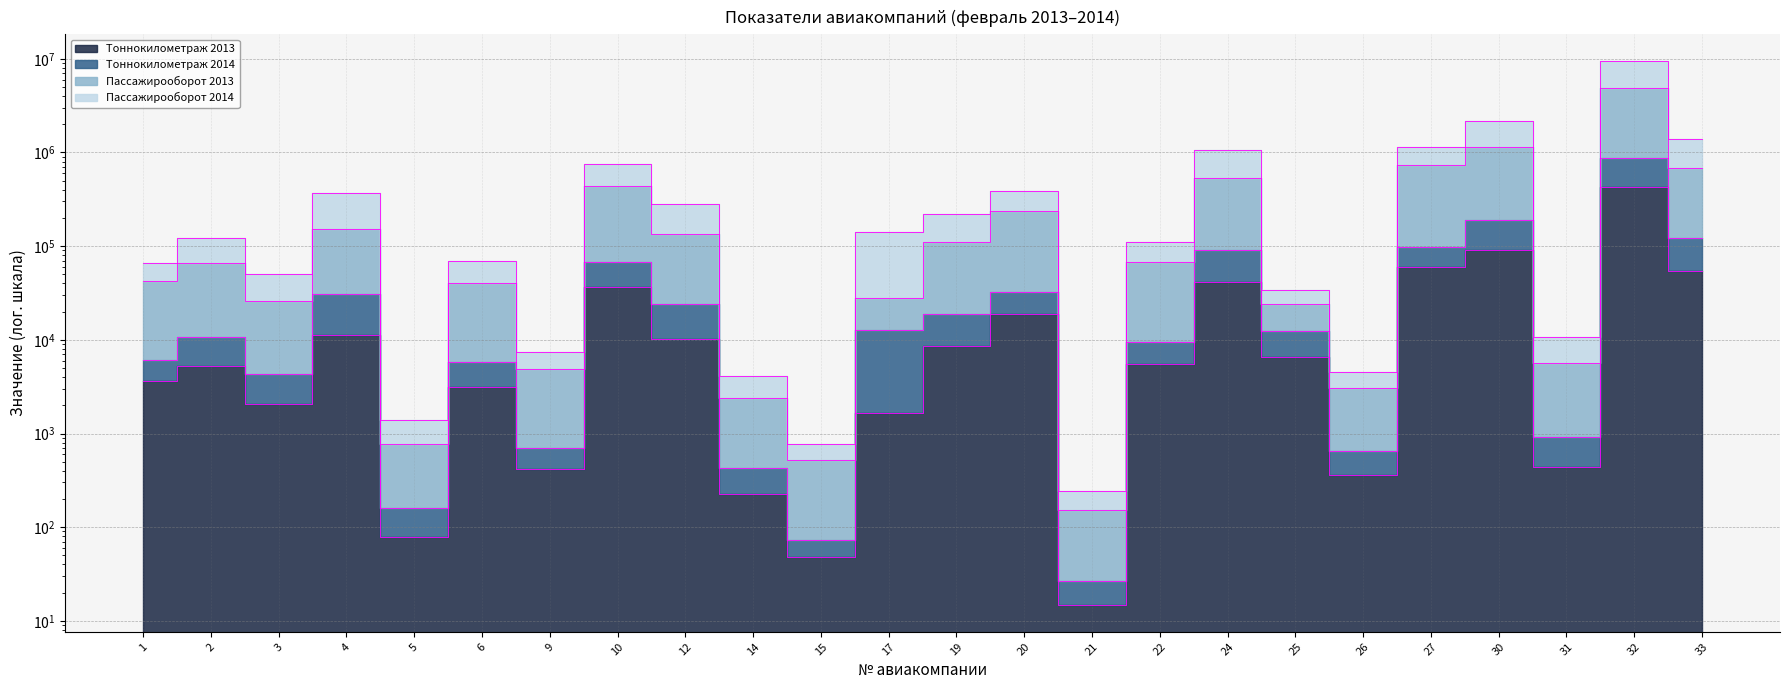

What is the total value across all series at 27?

2038989.8